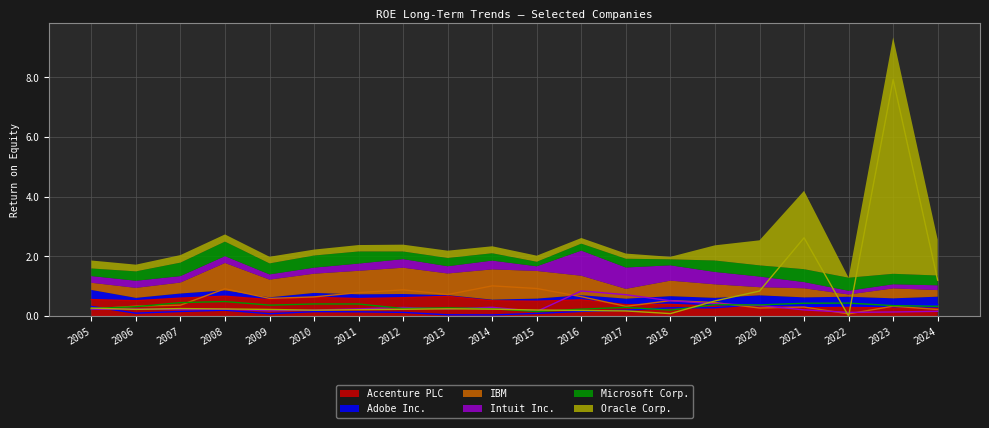

At which category is the sum across all series the highest?

2023